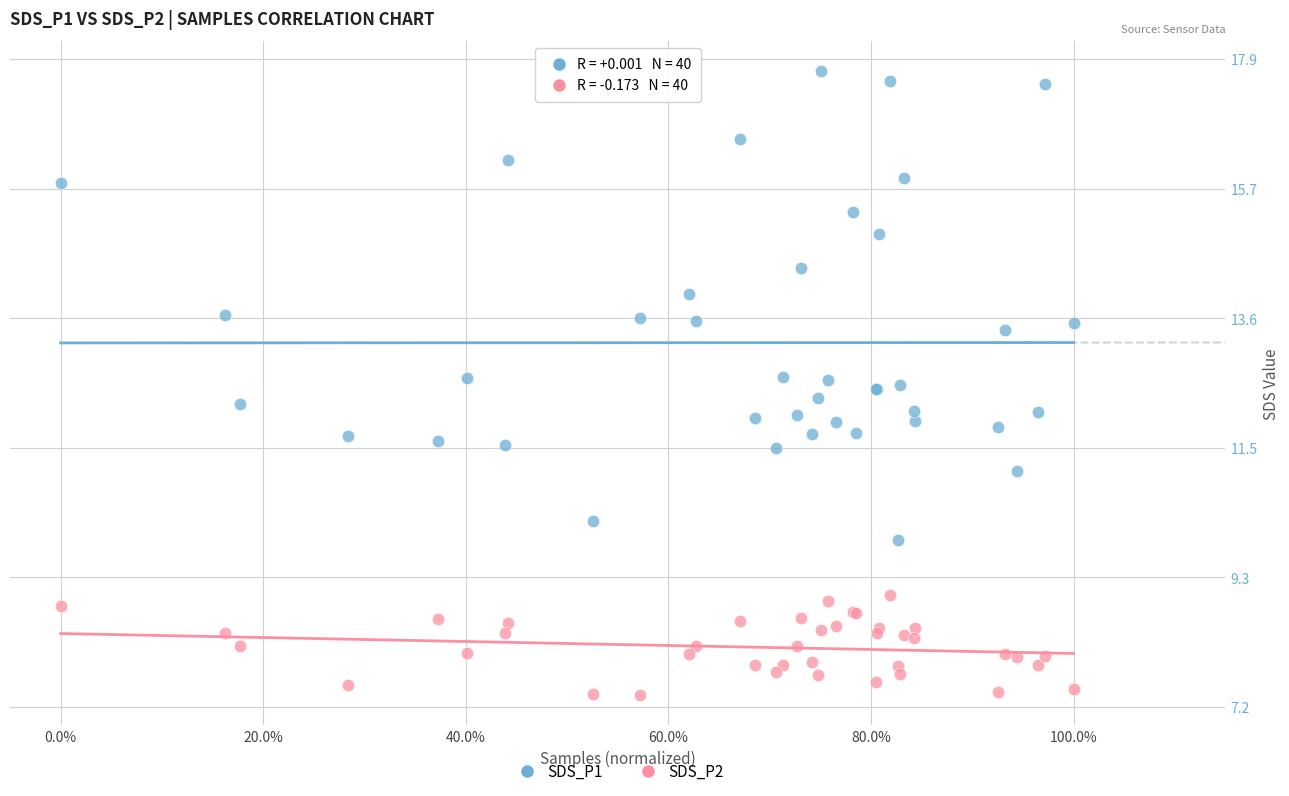

Which series contains the lowest Y value?

SDS_P2